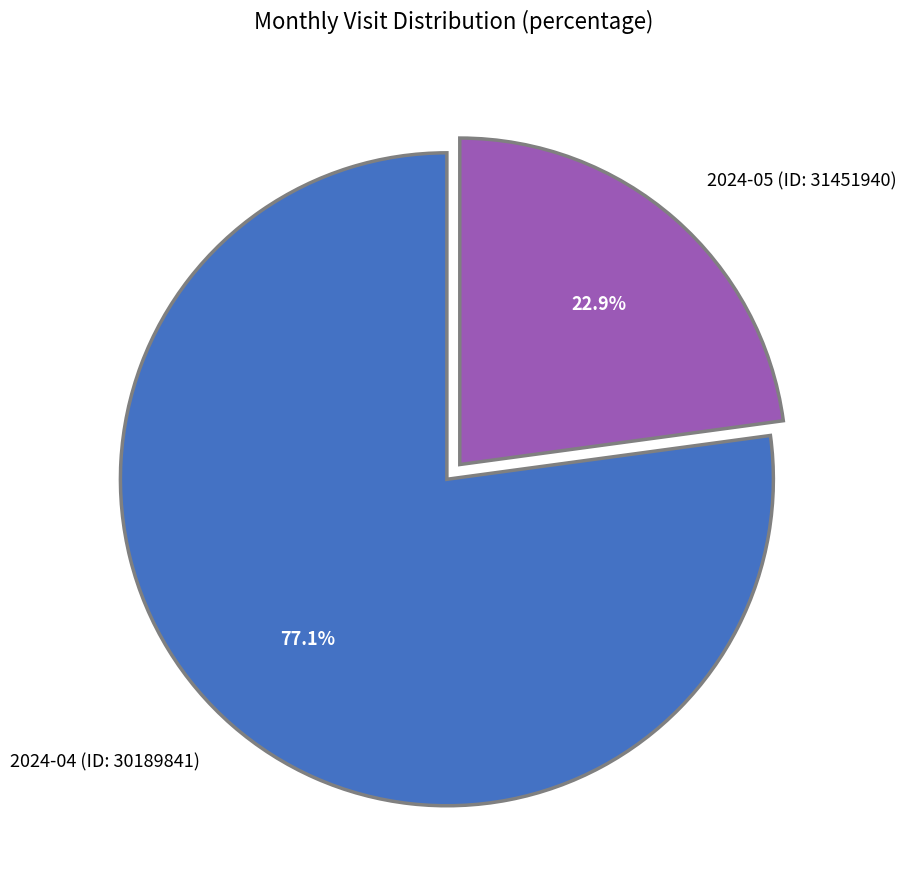

What is the smallest slice in the pie chart?

2024-05 (ID: 31451940)